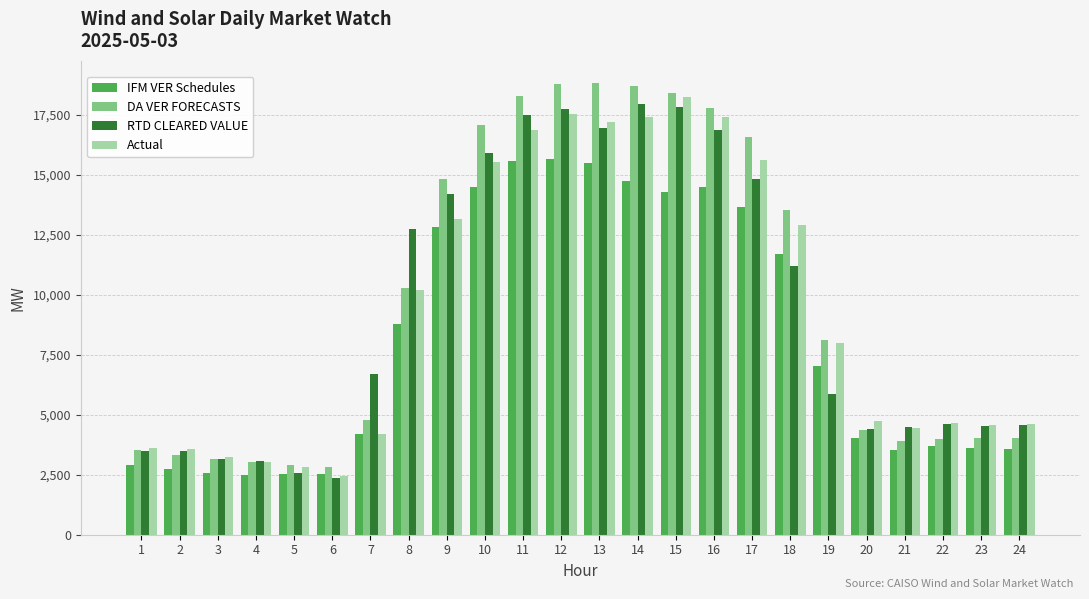

What is the total value across all series at 9?

54966.2